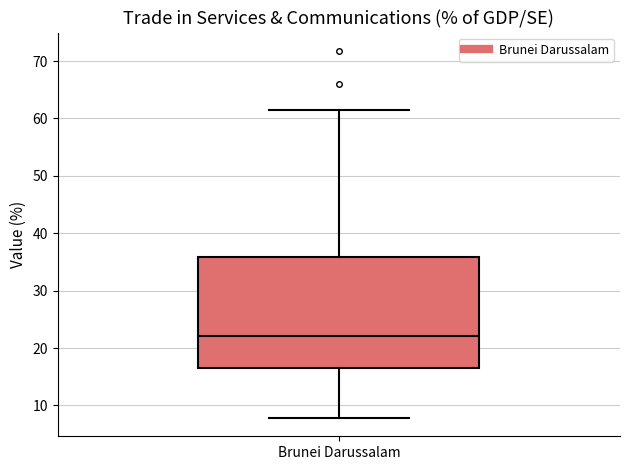

Where does the median line of the box for Brunei Darussalam sit on the y-axis? The values are not printed on the chart, so give them approximately, as read against the axis.

22